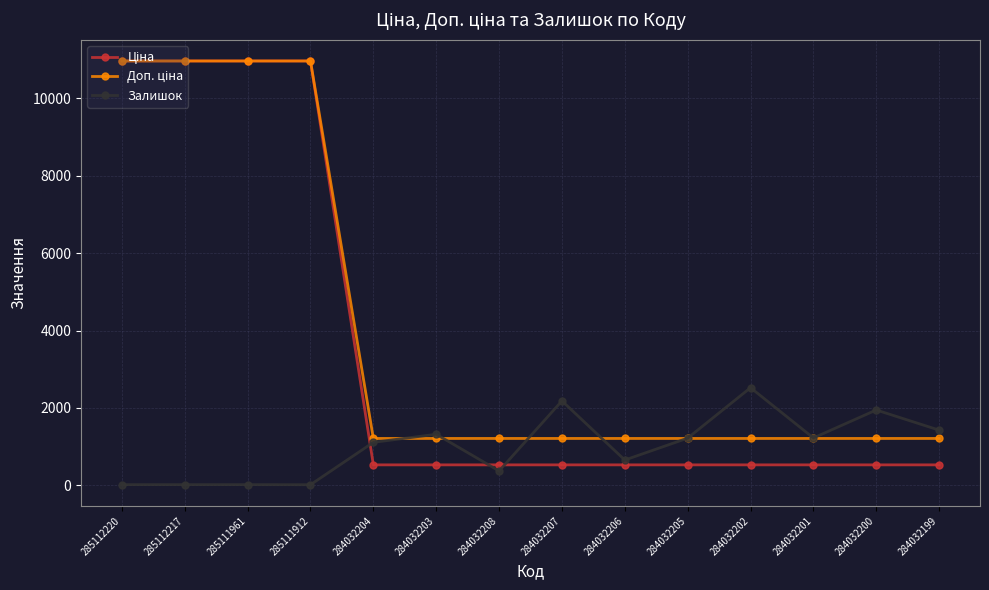

What is the greatest value displayed?

10964.4